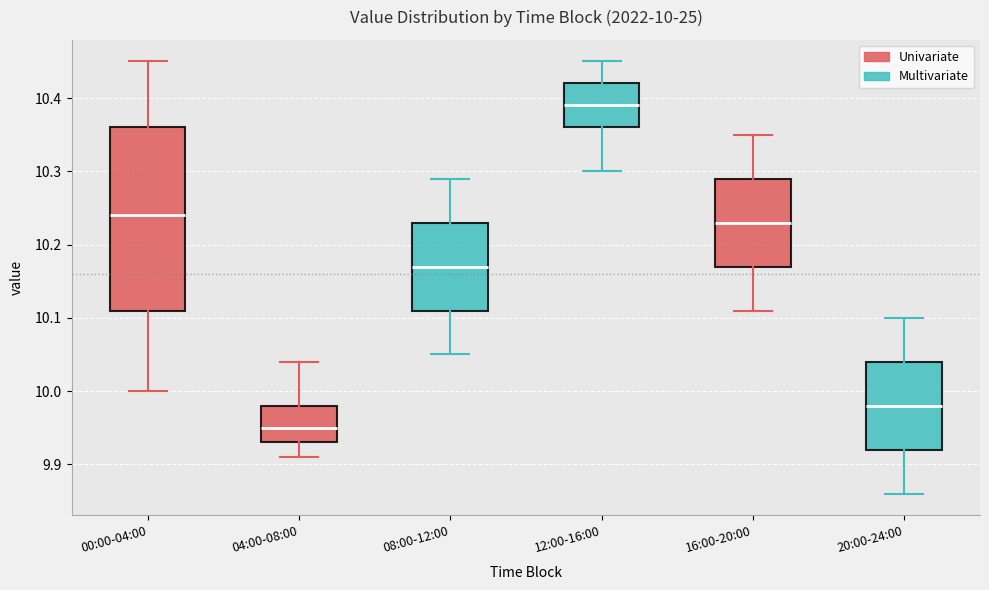

Which box has the lowest median line?

04:00-08:00